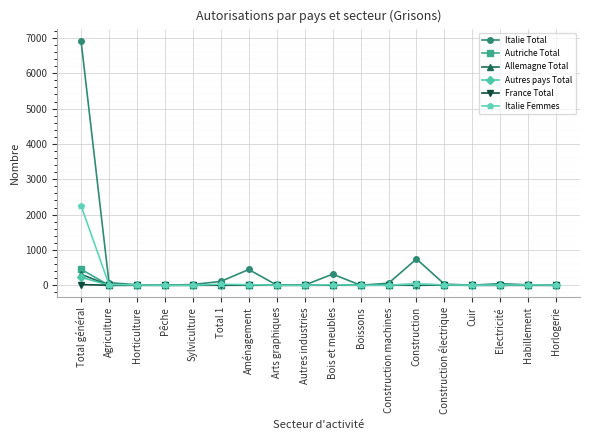

Which series has the largest total across all categories?

Italie Total